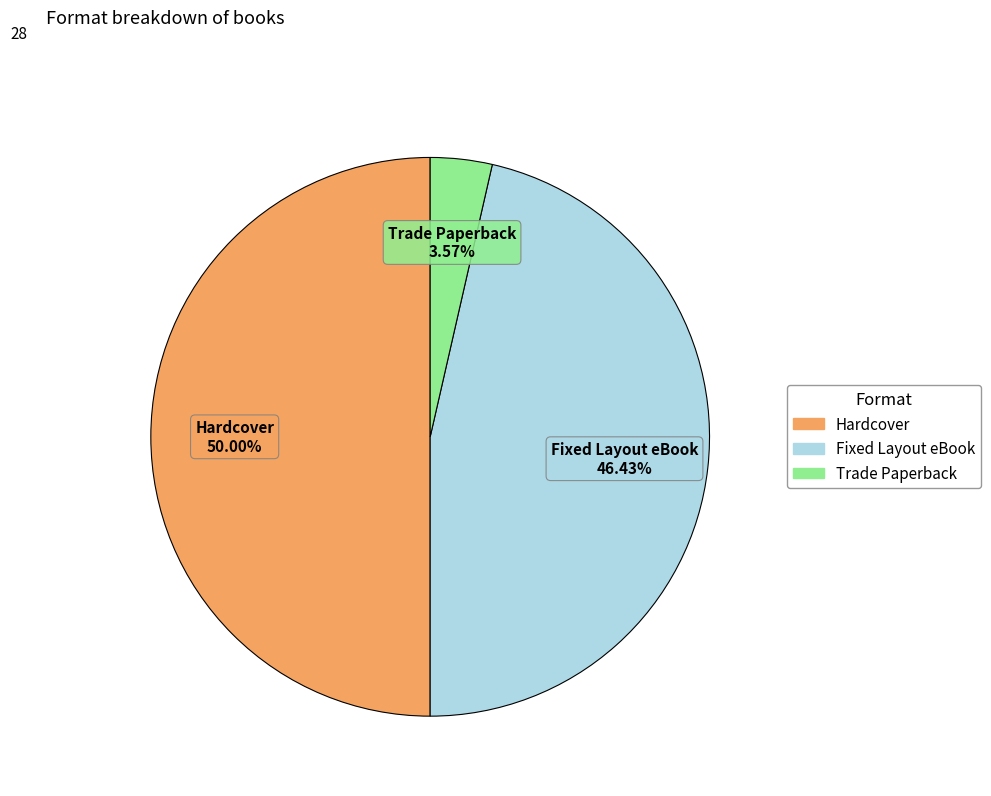

To the nearest percent, what is the combined percentage of Hardcover and Fixed Layout eBook?

96%